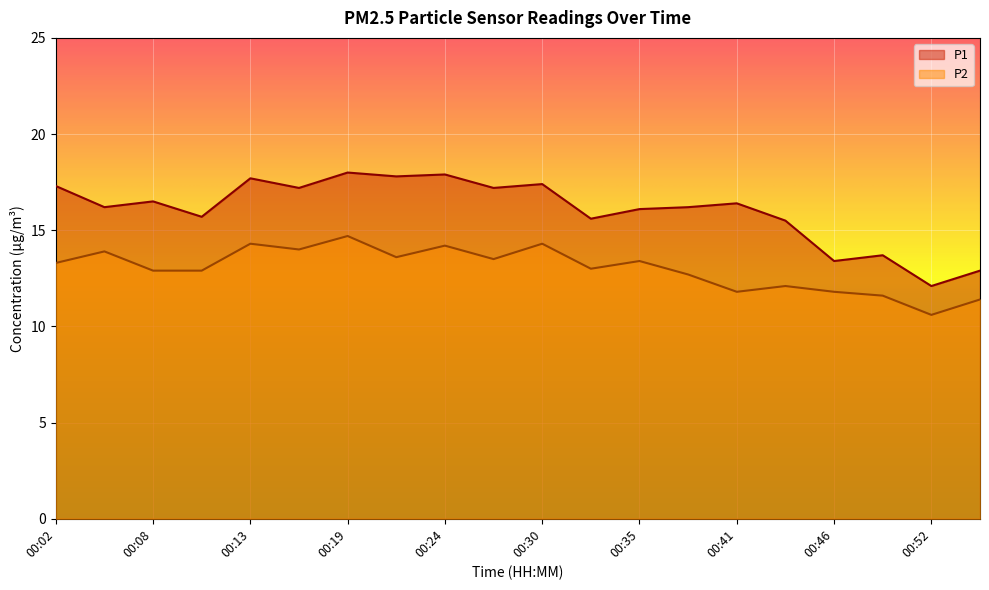

Reading right to left, list all the values displayed in this chart.

P1: 00:55=12.9	00:52=12.1	00:49=13.7	00:46=13.4	00:44=15.5	00:41=16.4	00:38=16.2	00:35=16.1	00:33=15.6	00:30=17.4	00:27=17.2	00:24=17.9	00:22=17.8	00:19=18.0	00:16=17.2	00:13=17.7	00:11=15.7	00:08=16.5	00:05=16.2	00:02=17.3
P2: 00:55=11.4	00:52=10.6	00:49=11.6	00:46=11.8	00:44=12.1	00:41=11.8	00:38=12.7	00:35=13.4	00:33=13.0	00:30=14.3	00:27=13.5	00:24=14.2	00:22=13.6	00:19=14.7	00:16=14.0	00:13=14.3	00:11=12.9	00:08=12.9	00:05=13.9	00:02=13.3